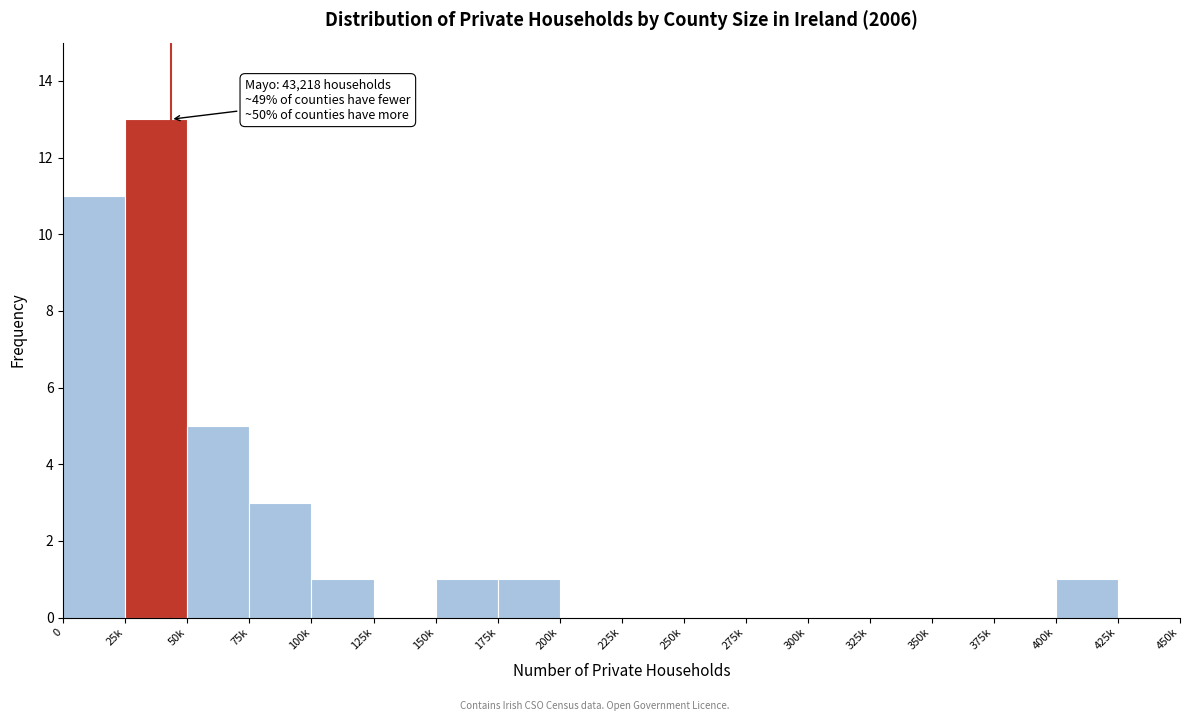

Reading left to right, what are all the values shown in this chart?

0=11	25k=13	50k=5	75k=3	100k=1	125k=0	150k=1	175k=1	200k=0	225k=0	250k=0	275k=0	300k=0	325k=0	350k=0	375k=0	400k=1	425k=0